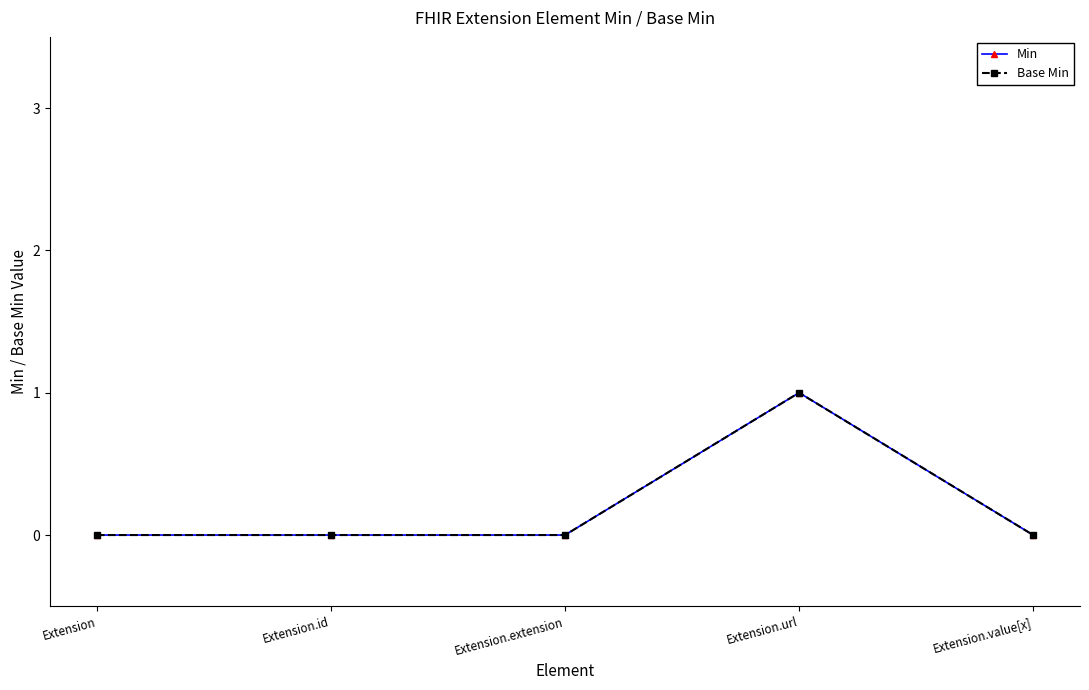

The Base Min series shows 1 at Extension.value[x]. True or false?

False